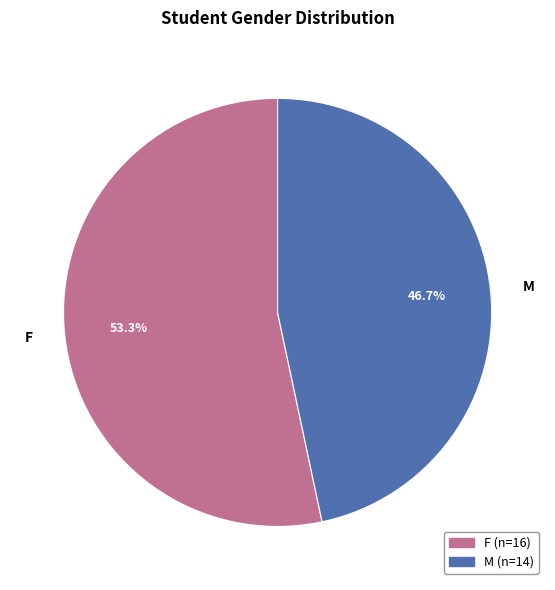

Rank the categories by value from highest to lowest.

F, M